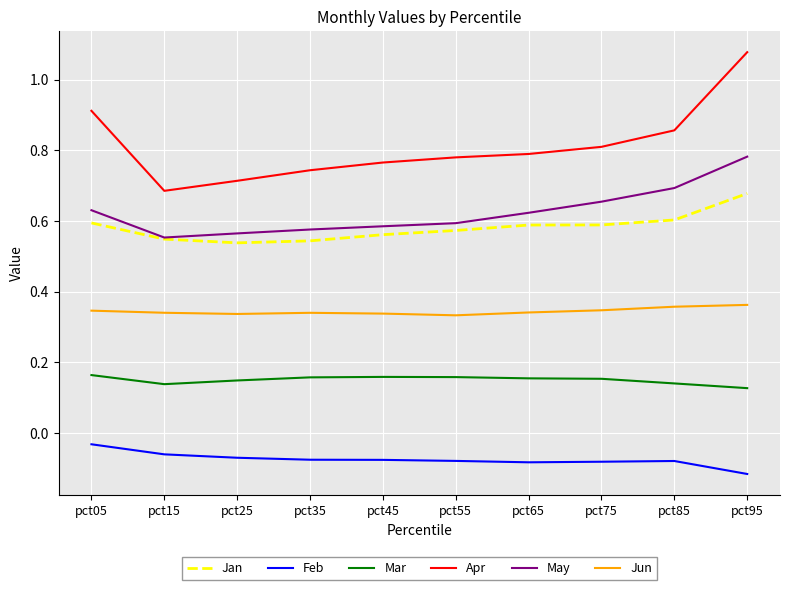

Which series has the largest range (max minus min)?

Apr